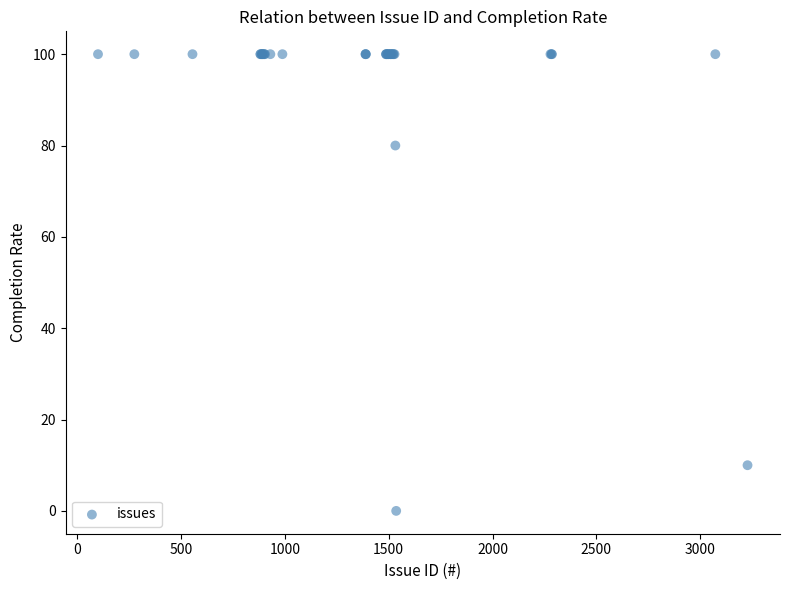

What Y value in the scatter plot is closest to 50?

80